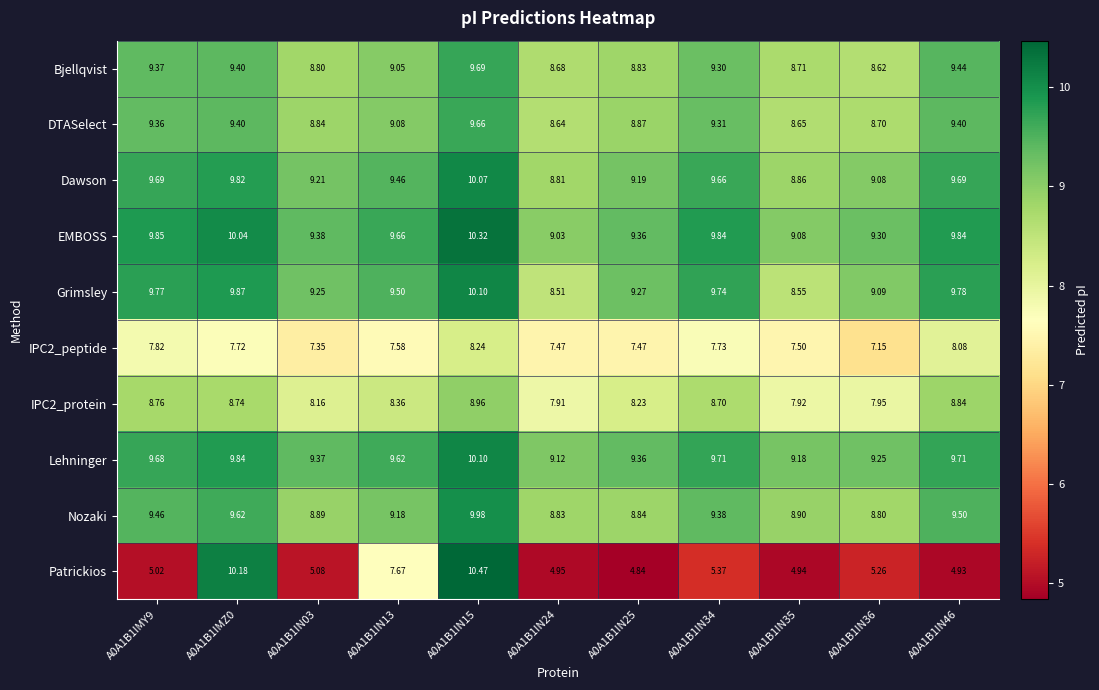

Which series changed the most between A0A1B1IMZ0 and A0A1B1IN34?

Patrickios